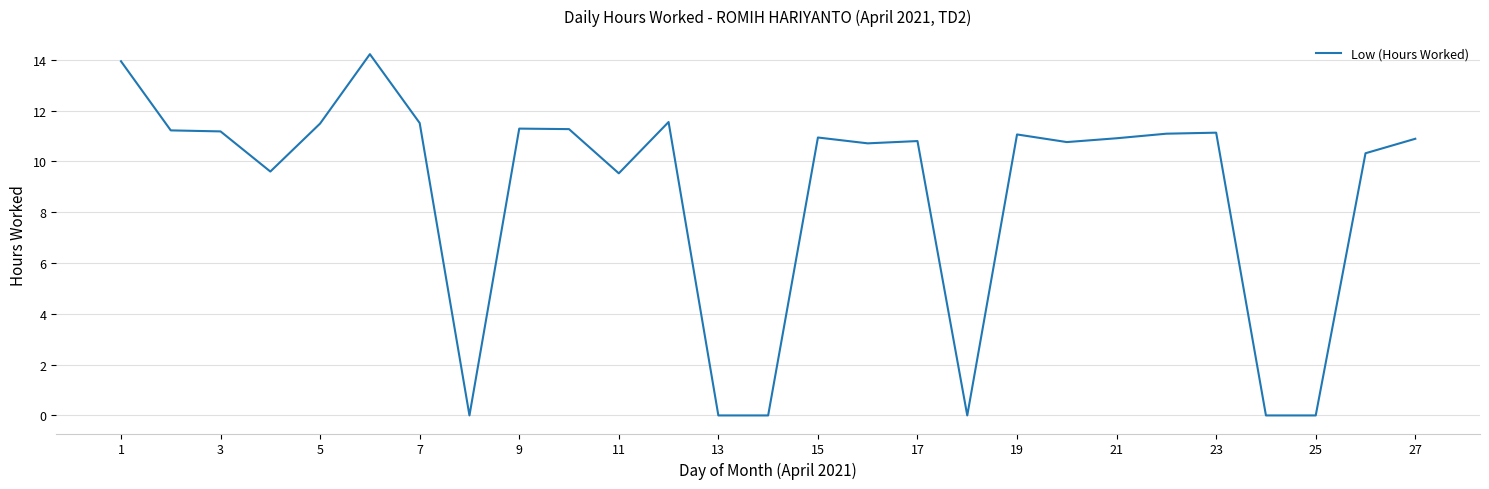

What is the maximum value shown in the chart?

14.2